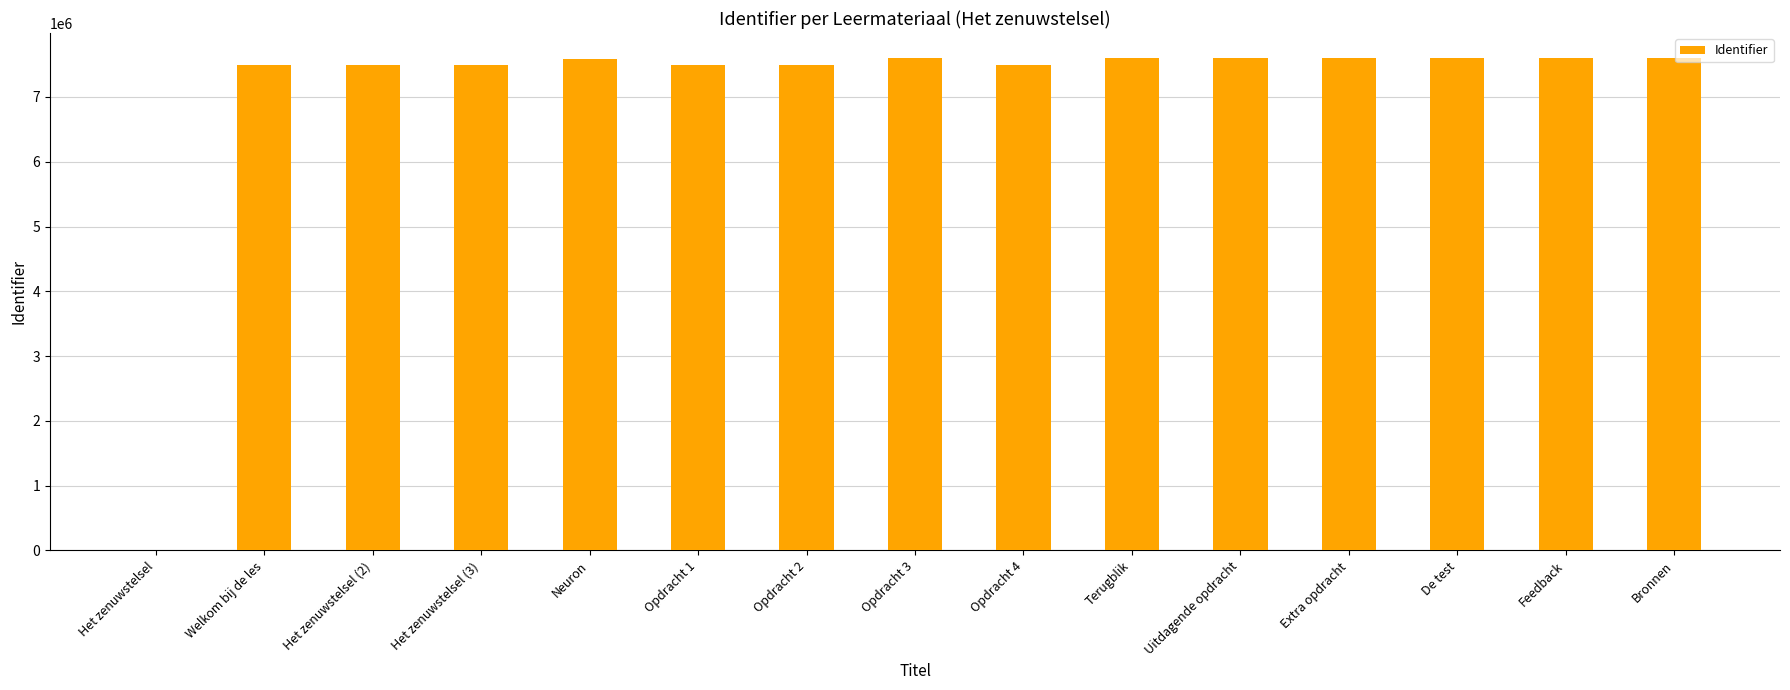

Where is the data nearest to the value 3802926?

Welkom bij de les